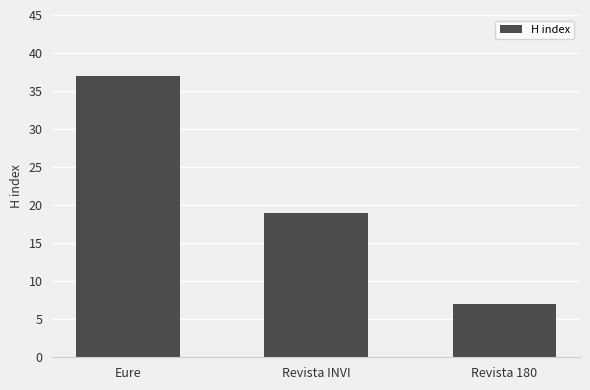

Rank the categories by value from highest to lowest.

Eure, Revista INVI, Revista 180